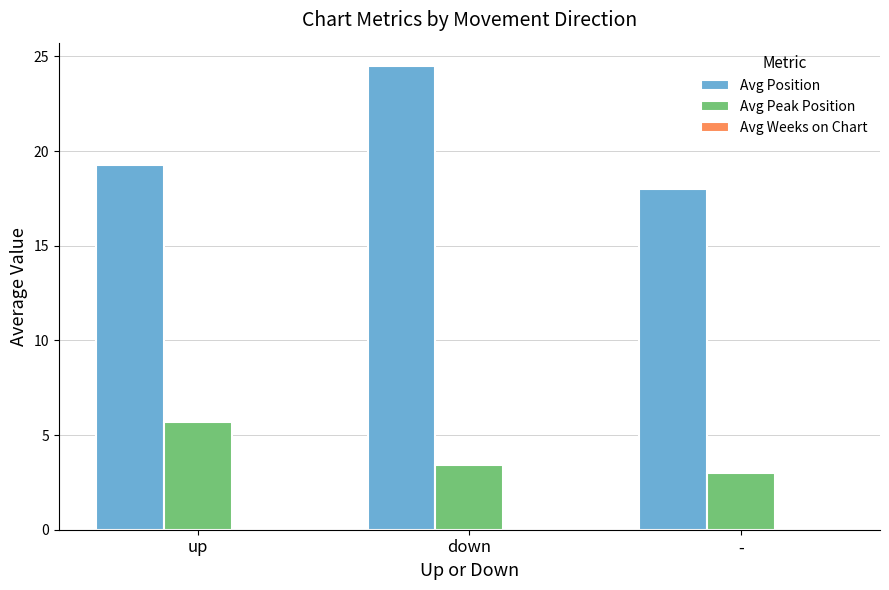

Which series has the widest spread of values?

Avg Position